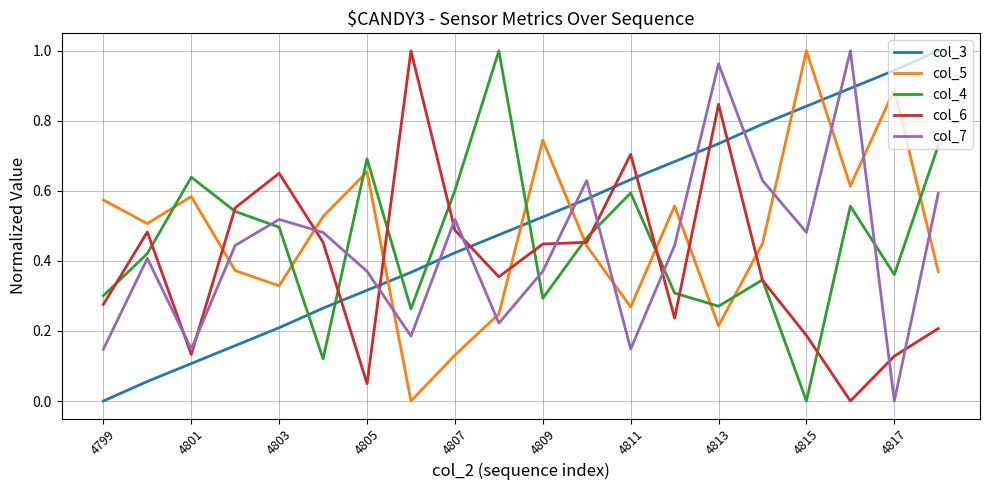

How many intersections are there between col_6 and col_3?

7